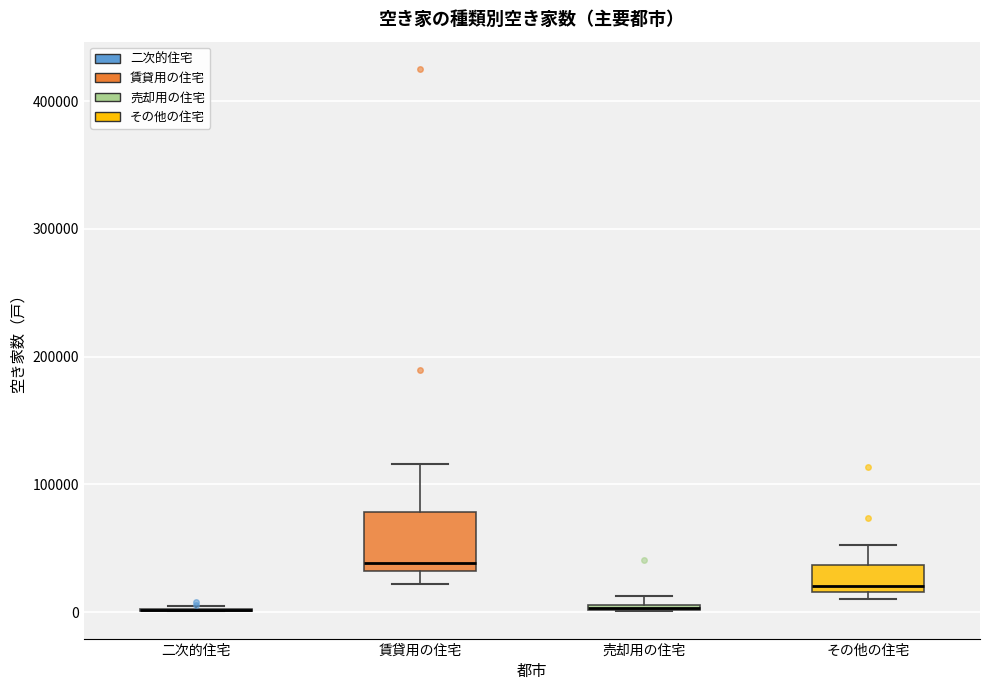

Which box is the tallest, from its lower edge to its upper edge?

賃貸用の住宅